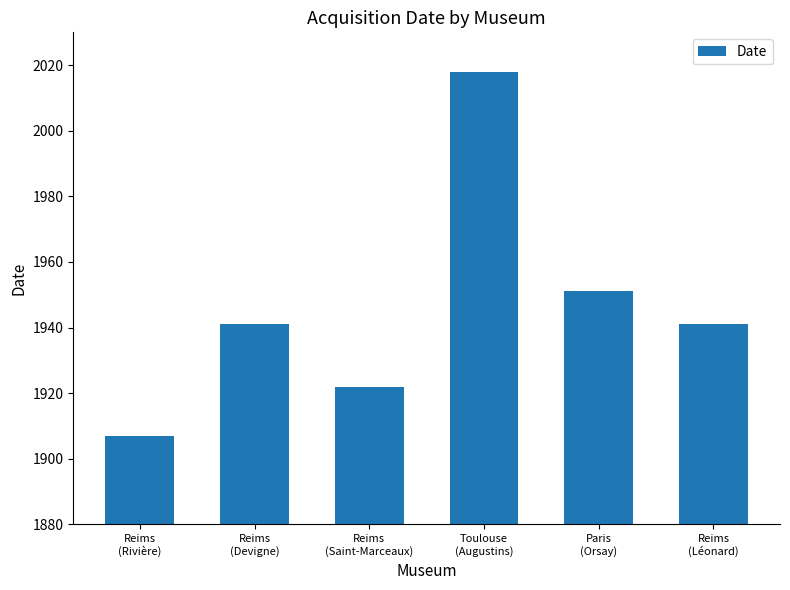

What is the label of the 3rd bar from the right?

Toulouse
(Augustins)